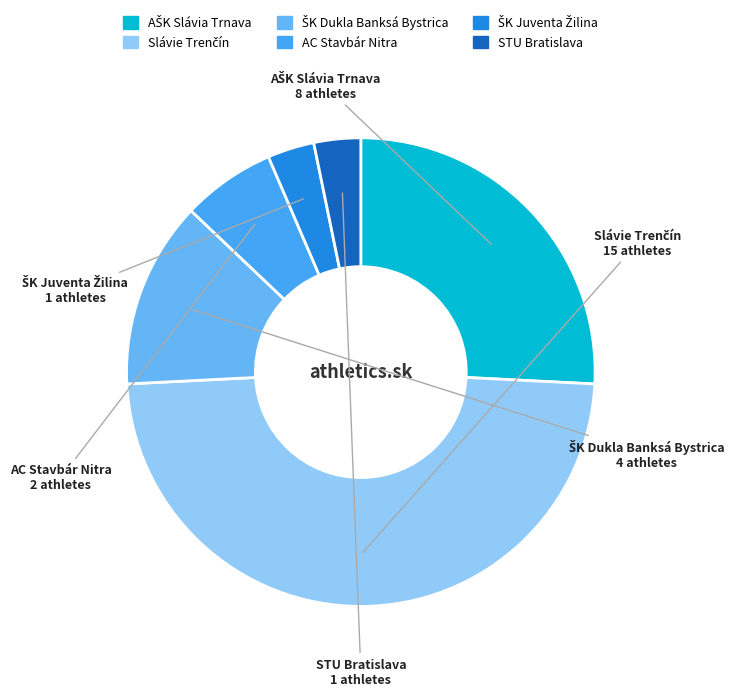

True or false: AC Stavbár Nitra accounts for 1% of the total.

False